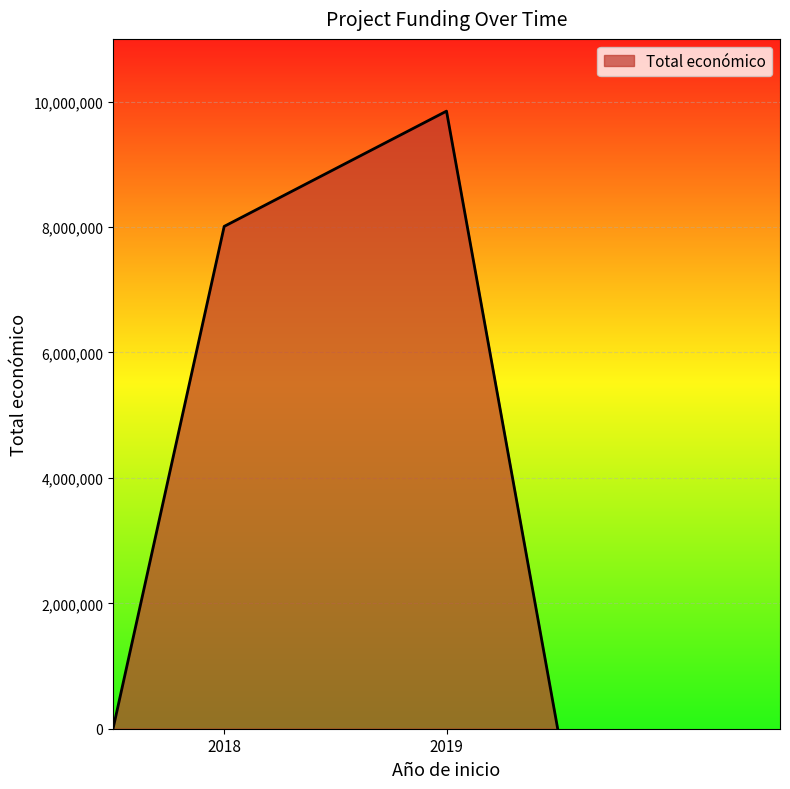

How many interior local peaks (higher than both neighbors) does the data have?

1